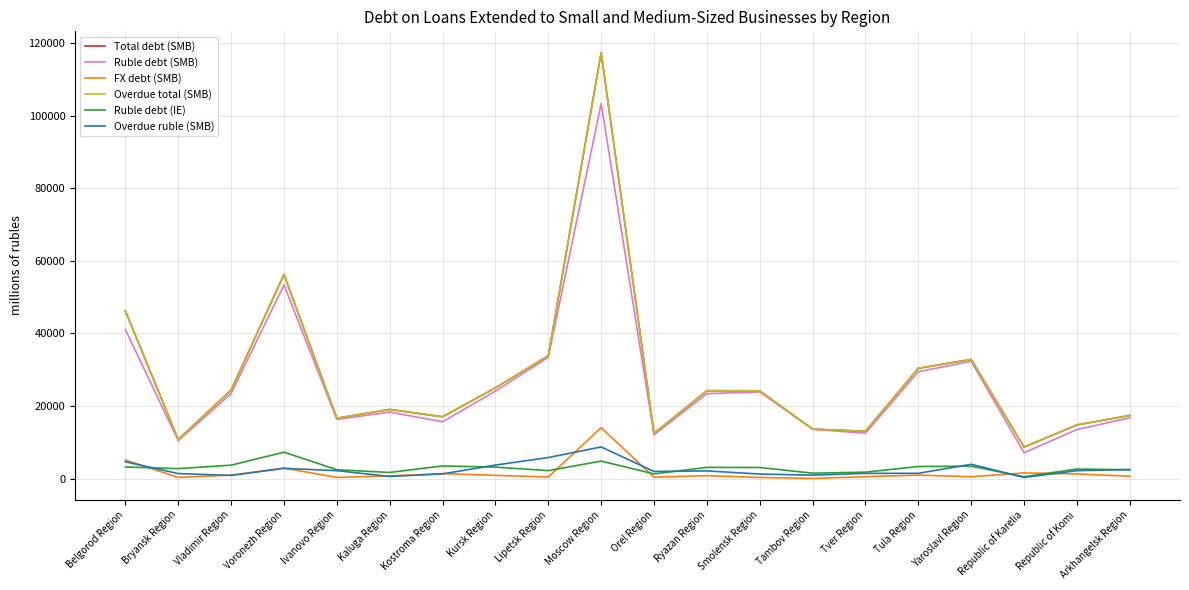

Which series changed the most between Vladimir Region and Tambov Region?

Total debt (SMB)